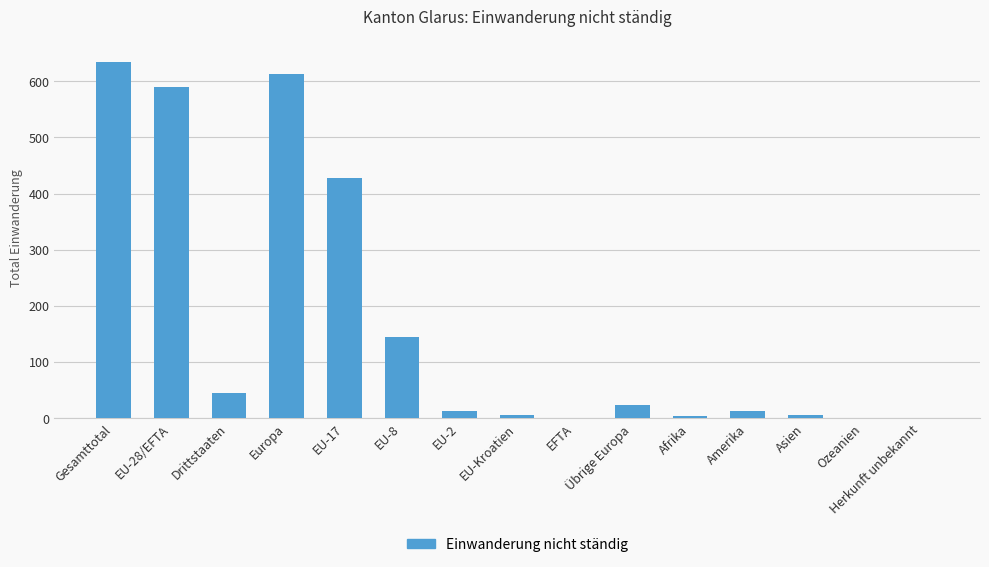

What is the change in value from Europa to Übrige Europa?

-590